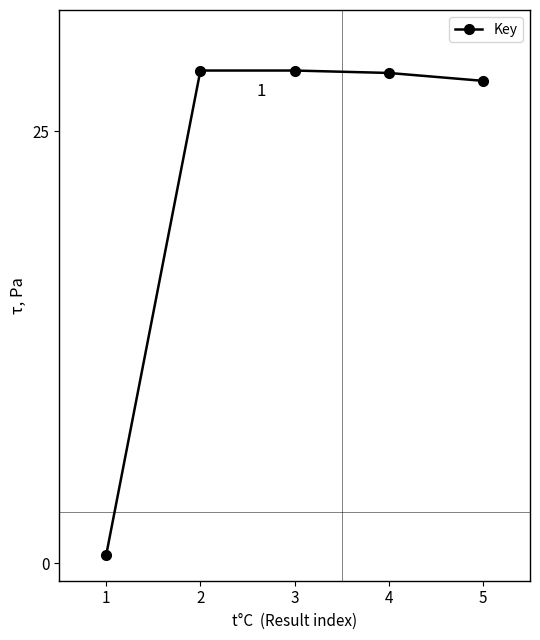

How many series are shown in this chart?

1